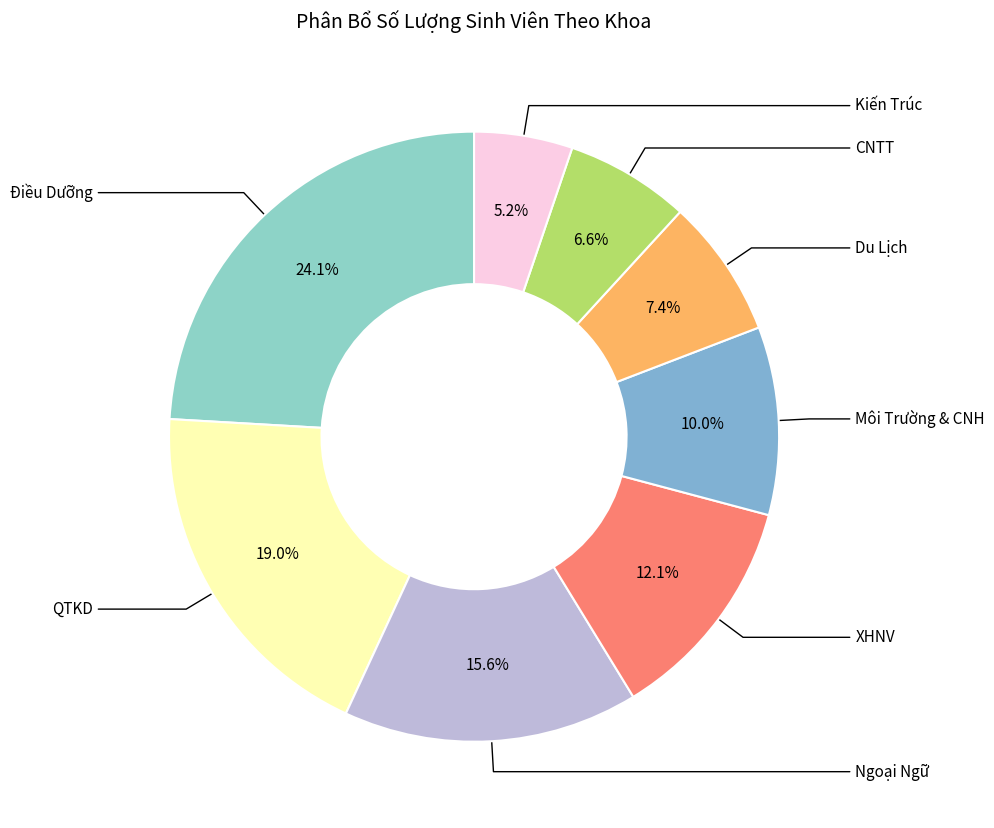

Count the number of slices in the pie.

8